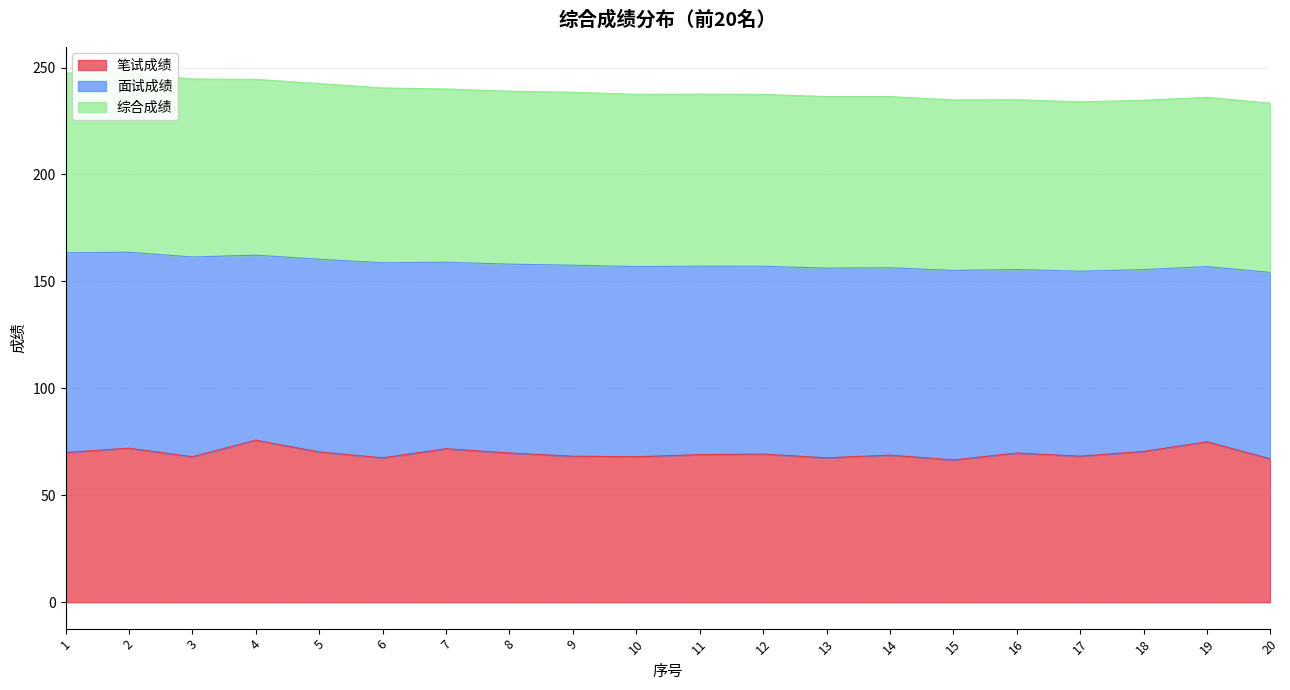

Between 1 and 3, which is larger?

1